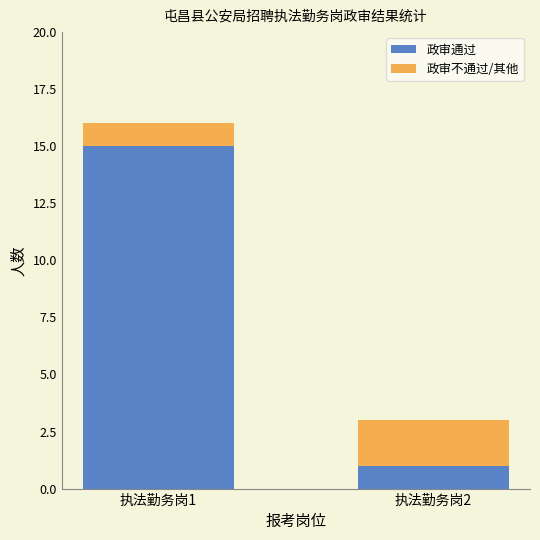

What is the average value of the 政审通过 series?

8